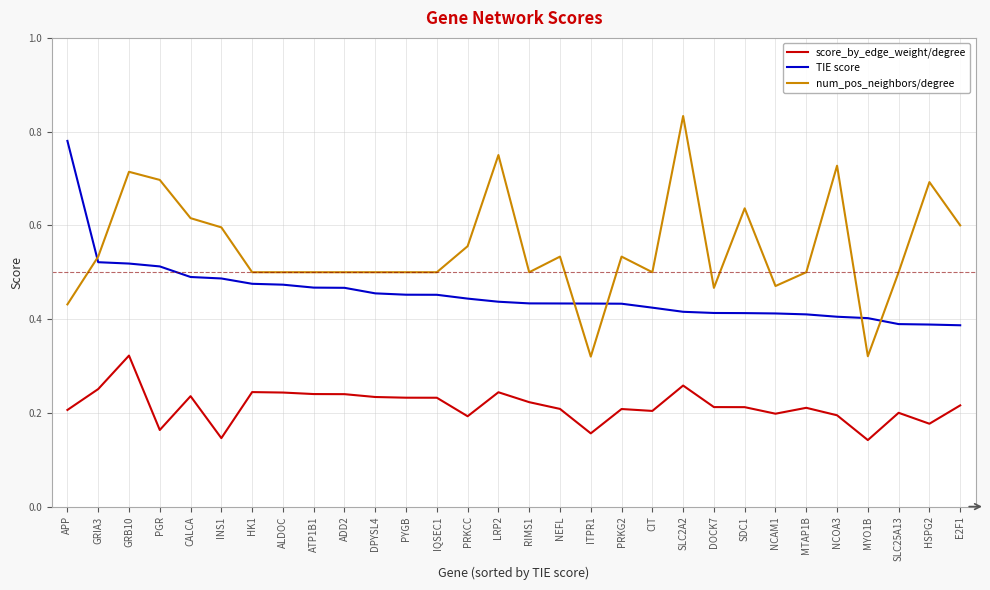

Which series has the largest range (max minus min)?

num_pos_neighbors/degree